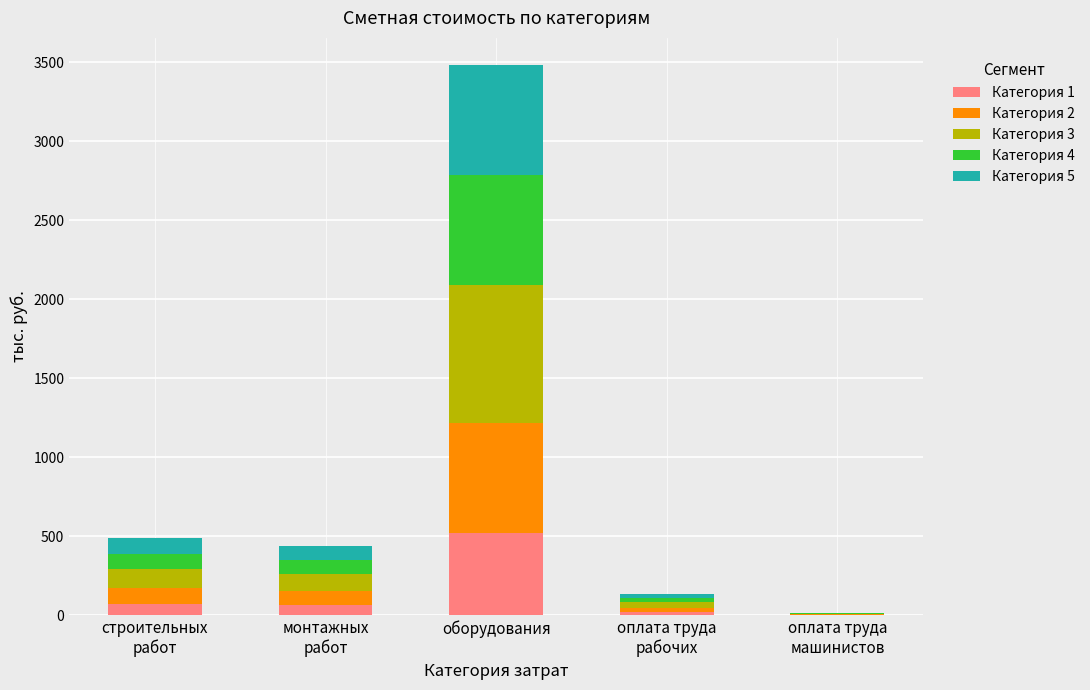

What is the maximum value for Категория 1?

521.9